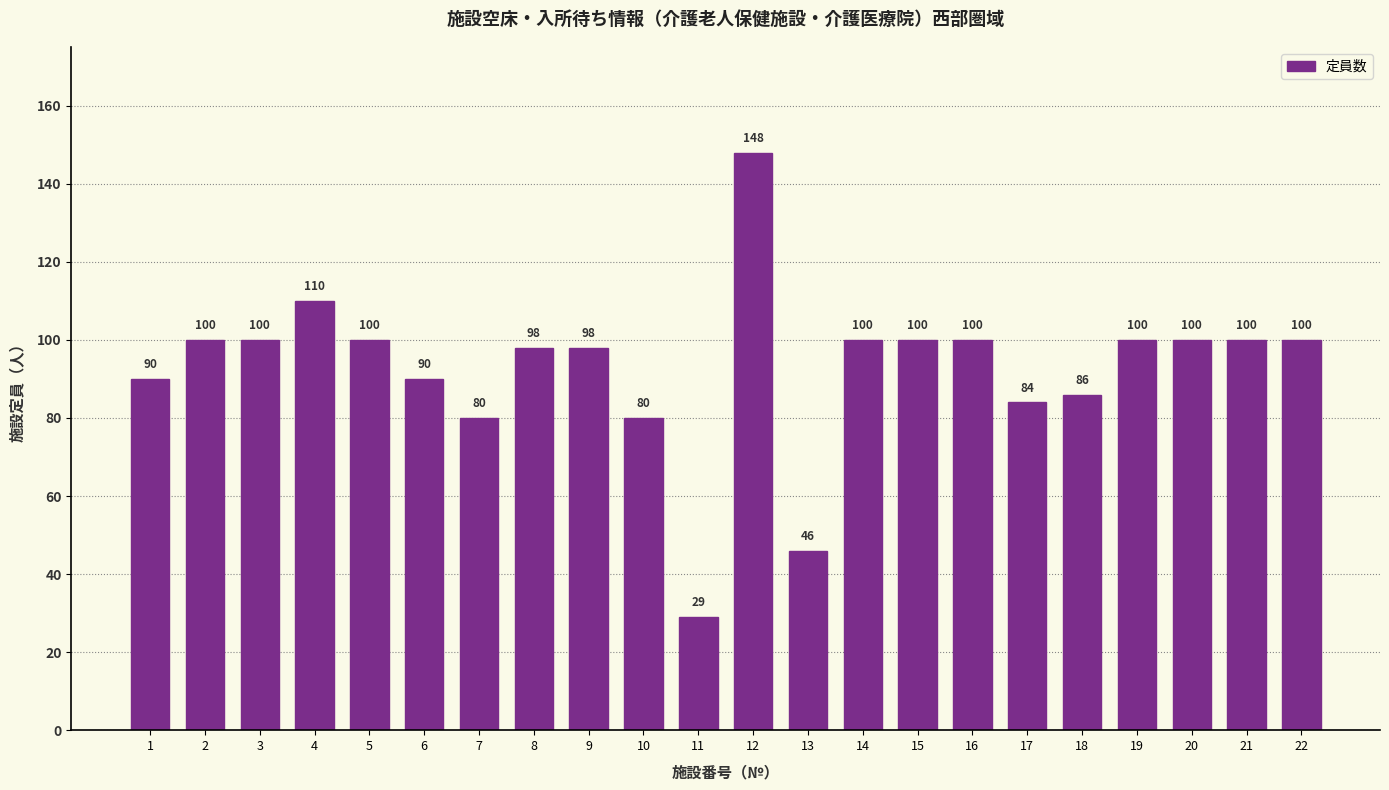

Which has a higher value, 10 or 18?

18